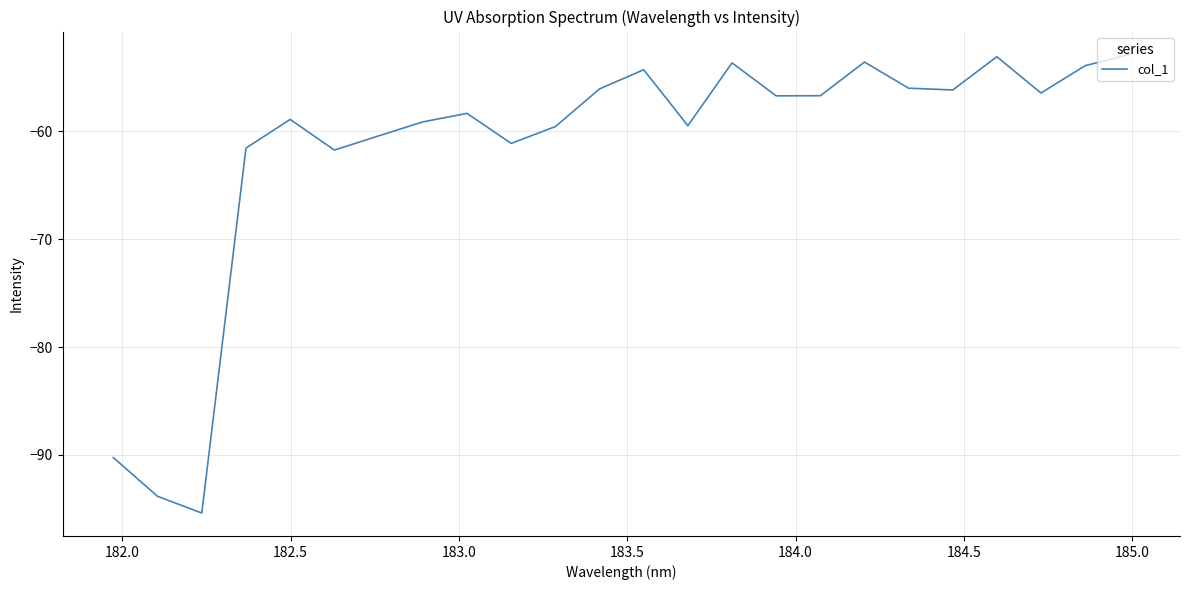

What is the difference between the maximum and minimum values?

42.6